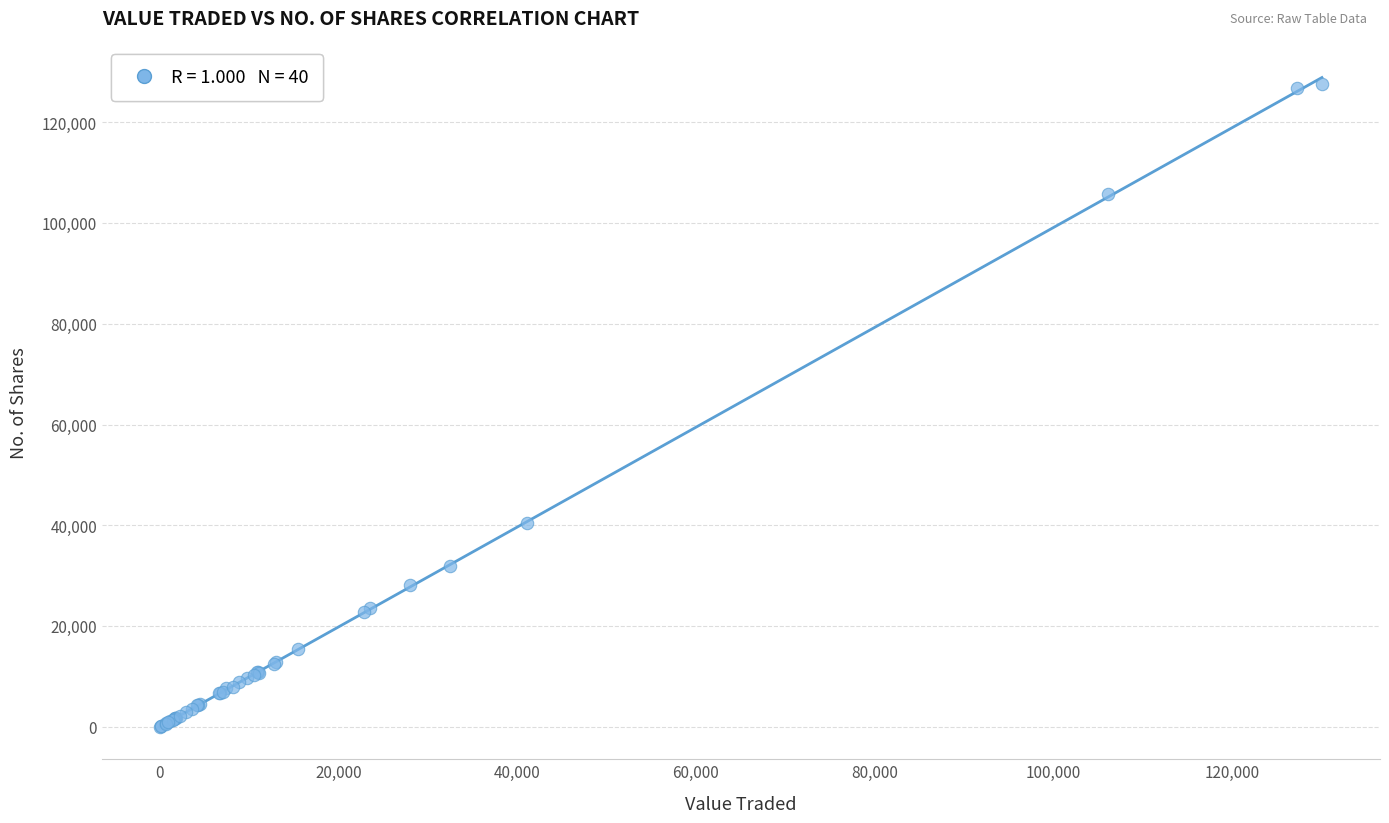

What Y value in the scatter plot is closest to 63836?

40478